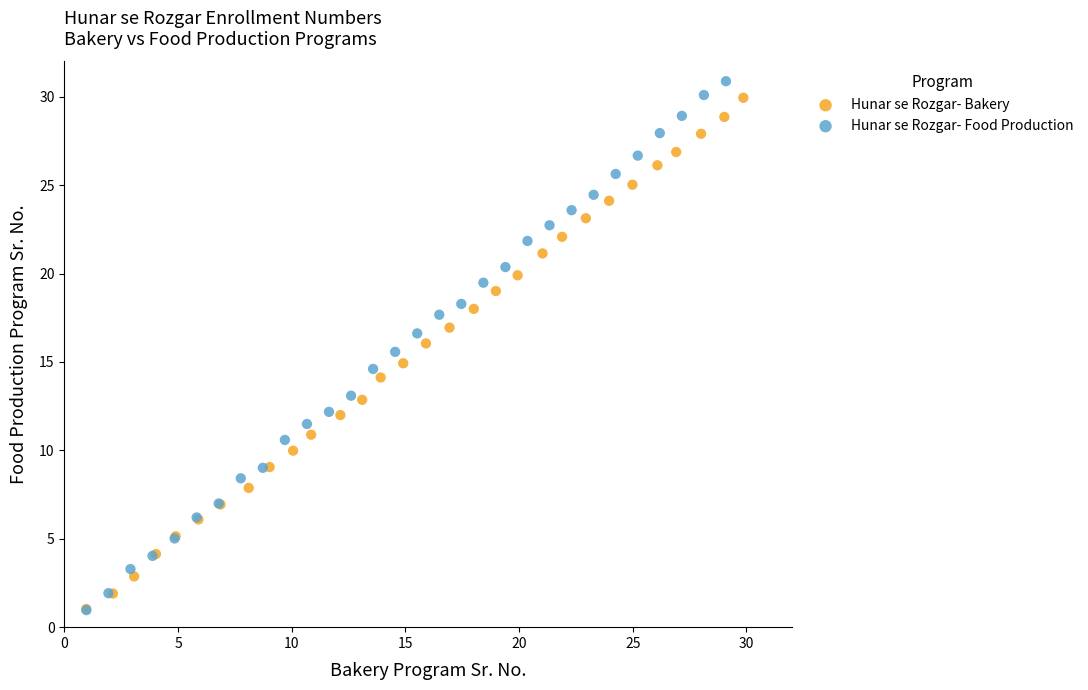

Which series has the widest spread of Y values?

Hunar se Rozgar- Food Production